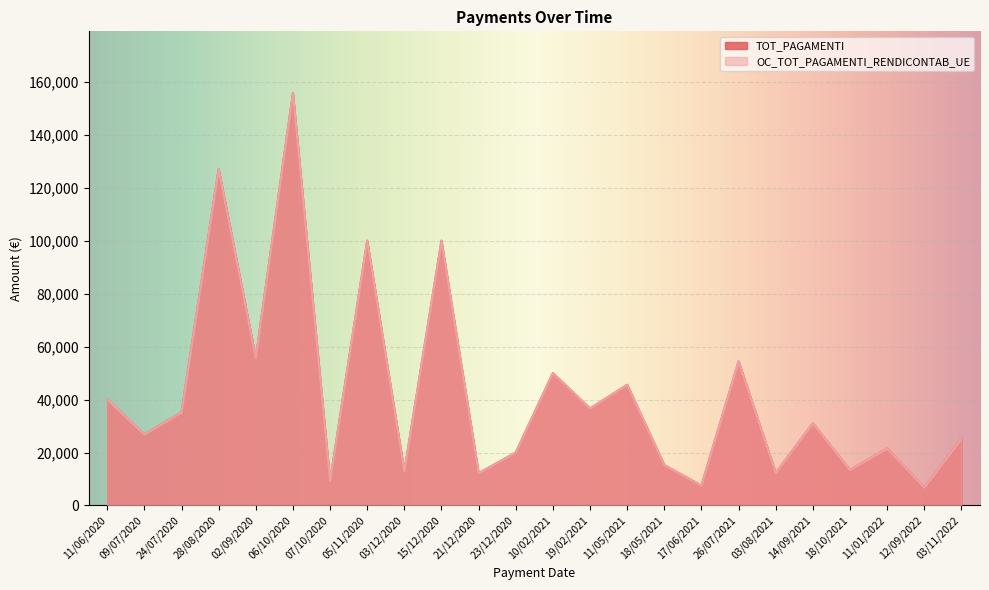

Between 19/02/2021 and 11/06/2020, which is larger?

11/06/2020